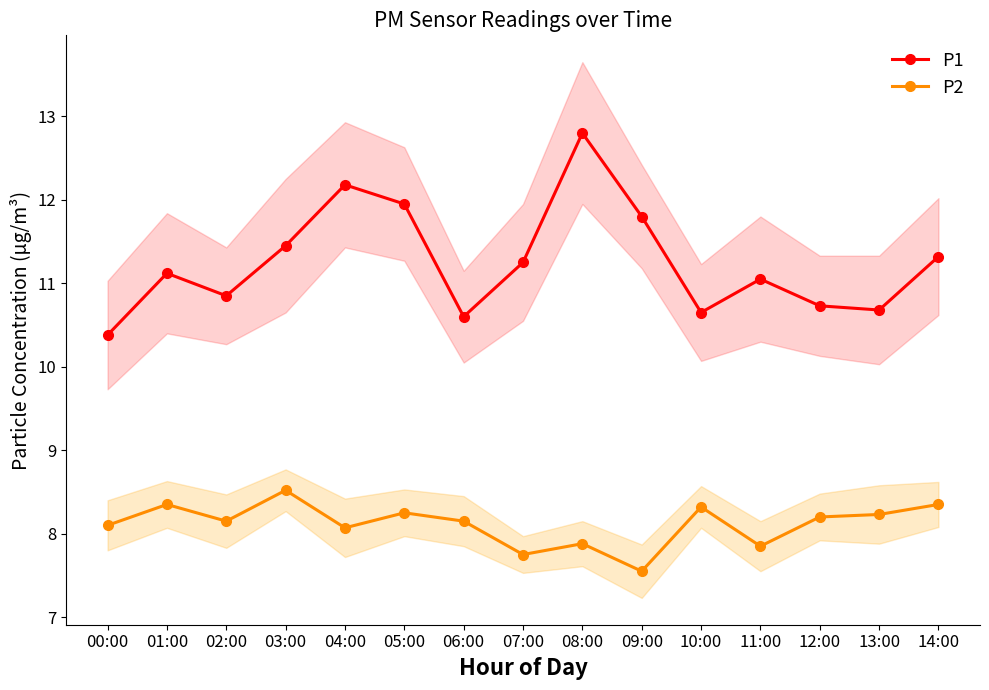

The P2 series shows 5.8 at 10:00. True or false?

False